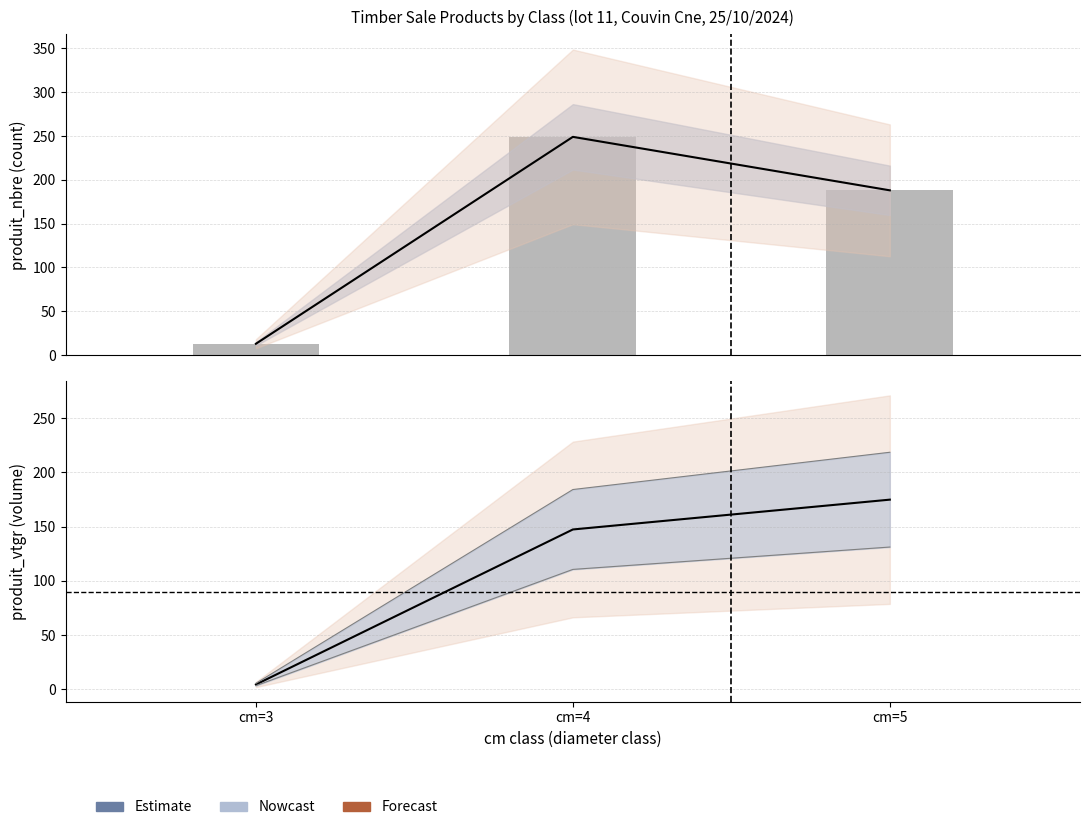

What is the approximate value at cm=5, to the nearest 50?

200